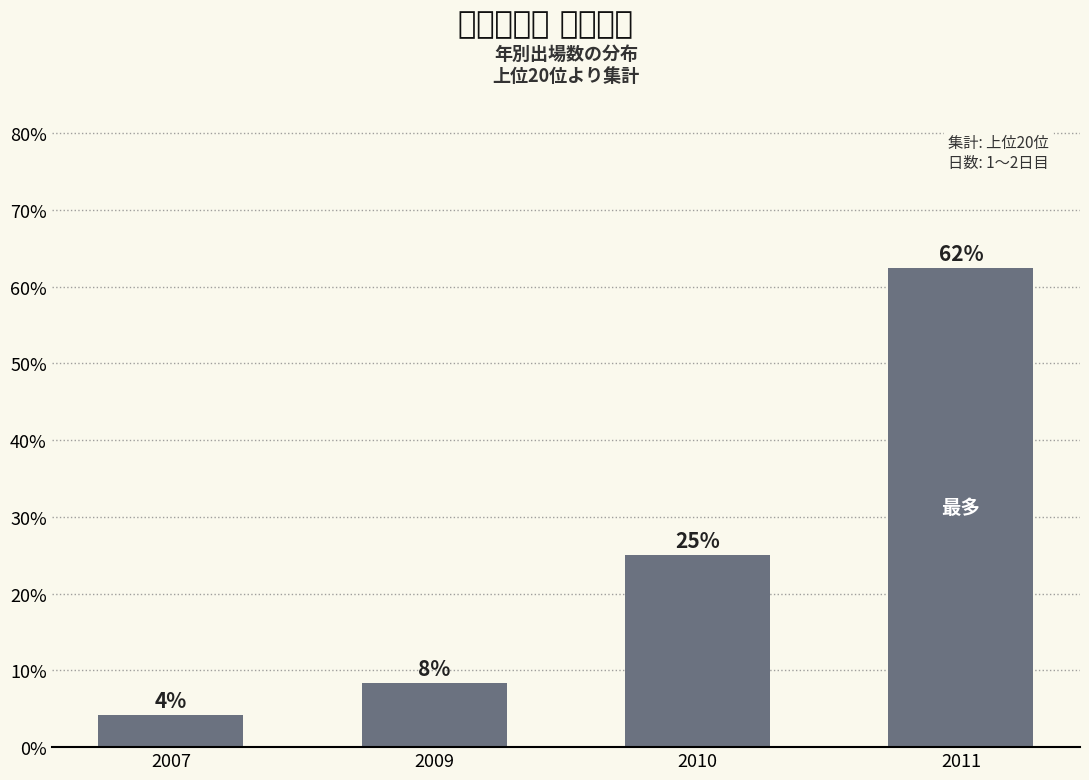

How many bars are there in total?

4